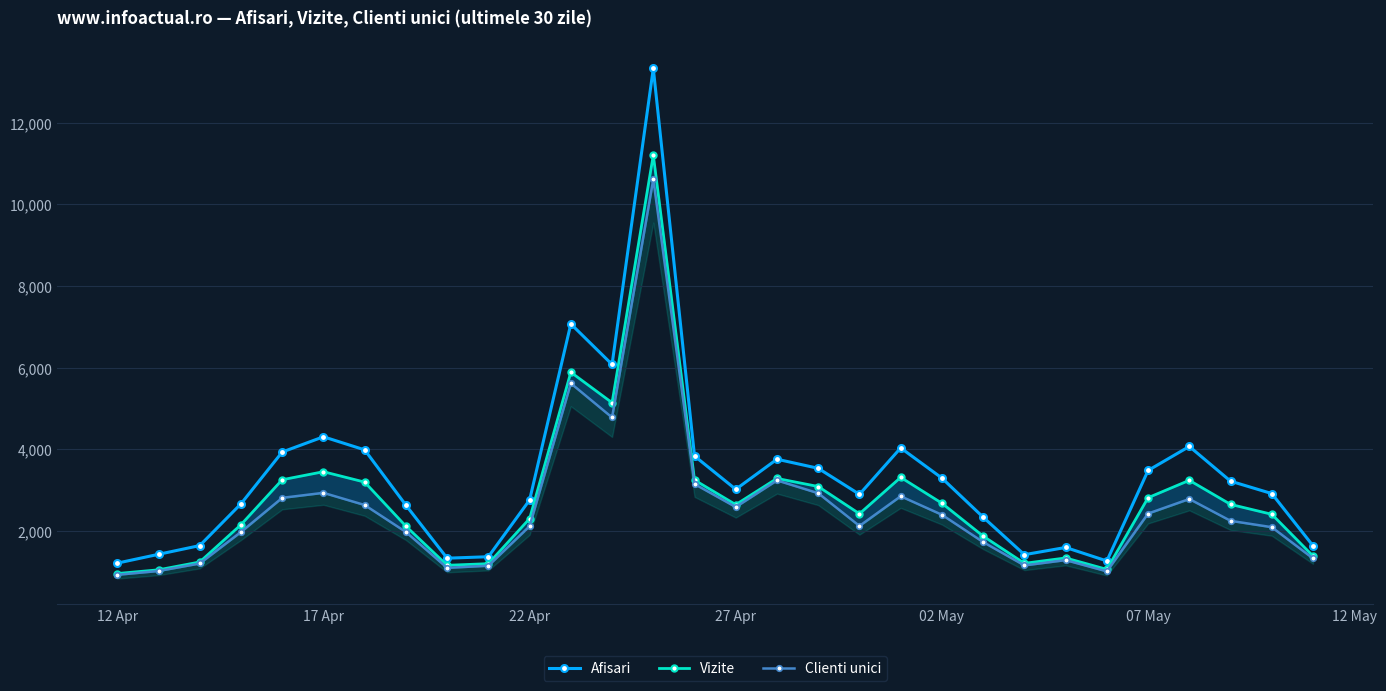

The value of Afisari at 22 Apr is 2754. True or false?

True